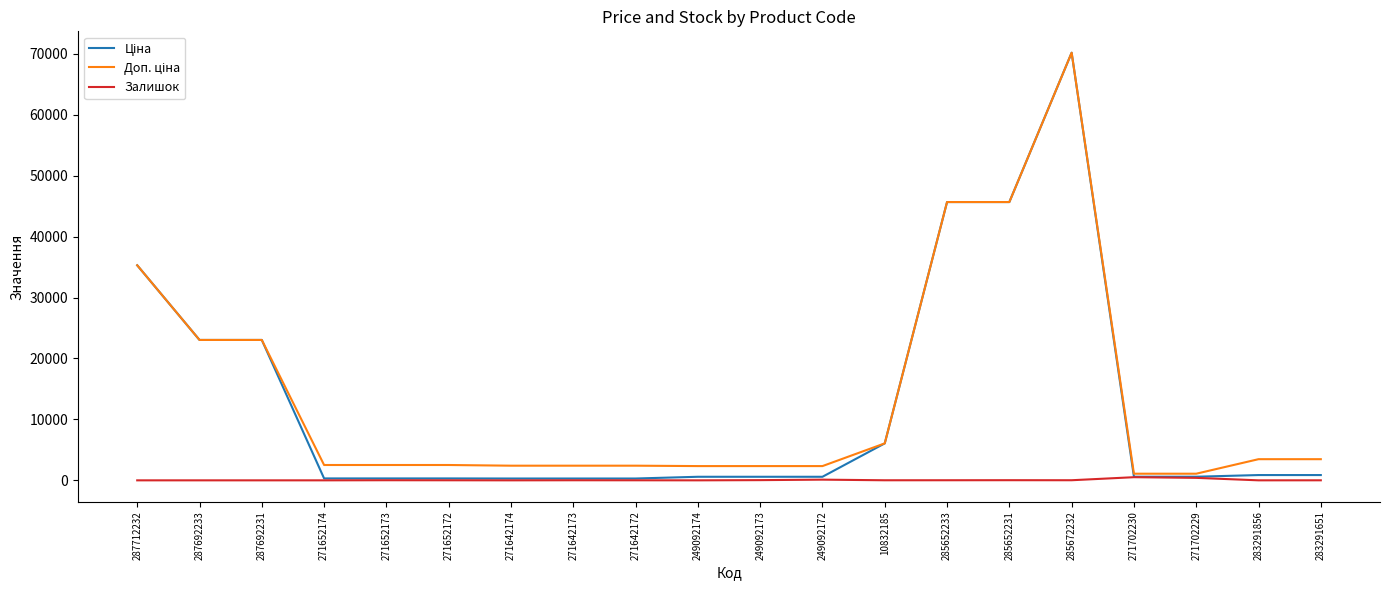

Which label corresponds to the largest value in the chart?

285672232